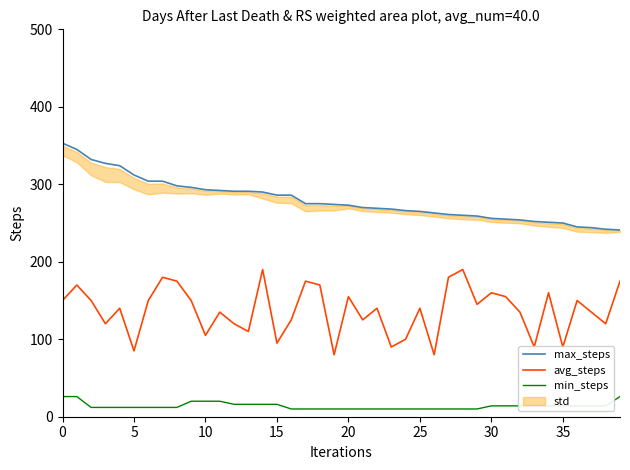

True or false: max_steps and avg_steps cross at least once.

False